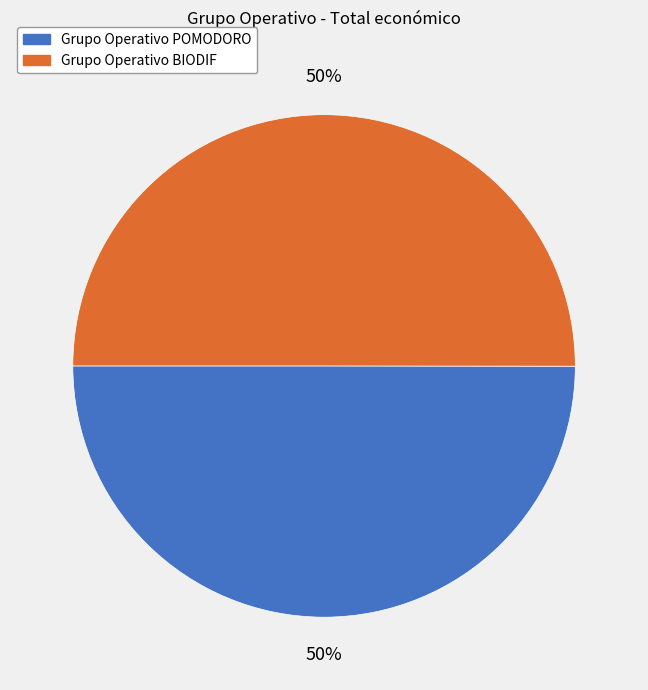

Combined, do Grupo Operativo BIODIF and Grupo Operativo POMODORO account for over 50%?

Yes